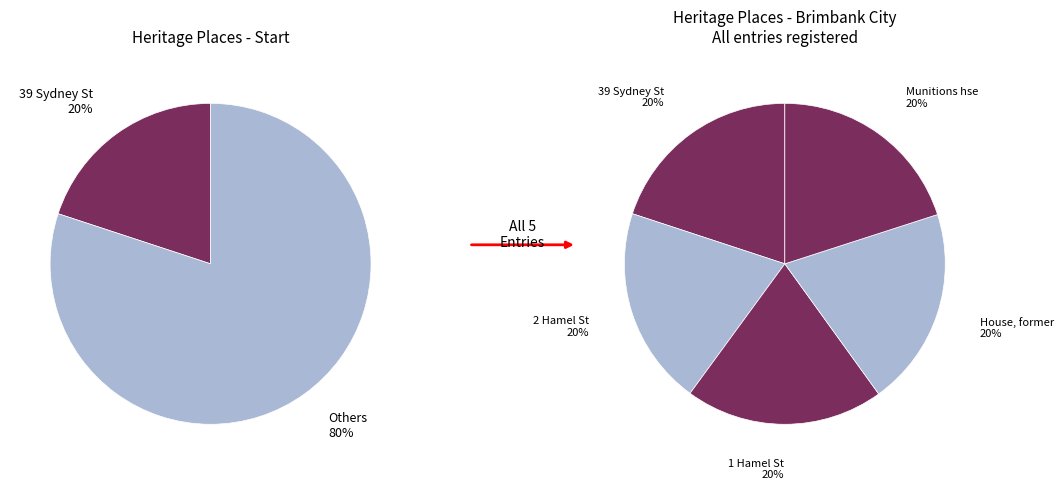

What is the largest slice in the pie chart?

Munitions house, former